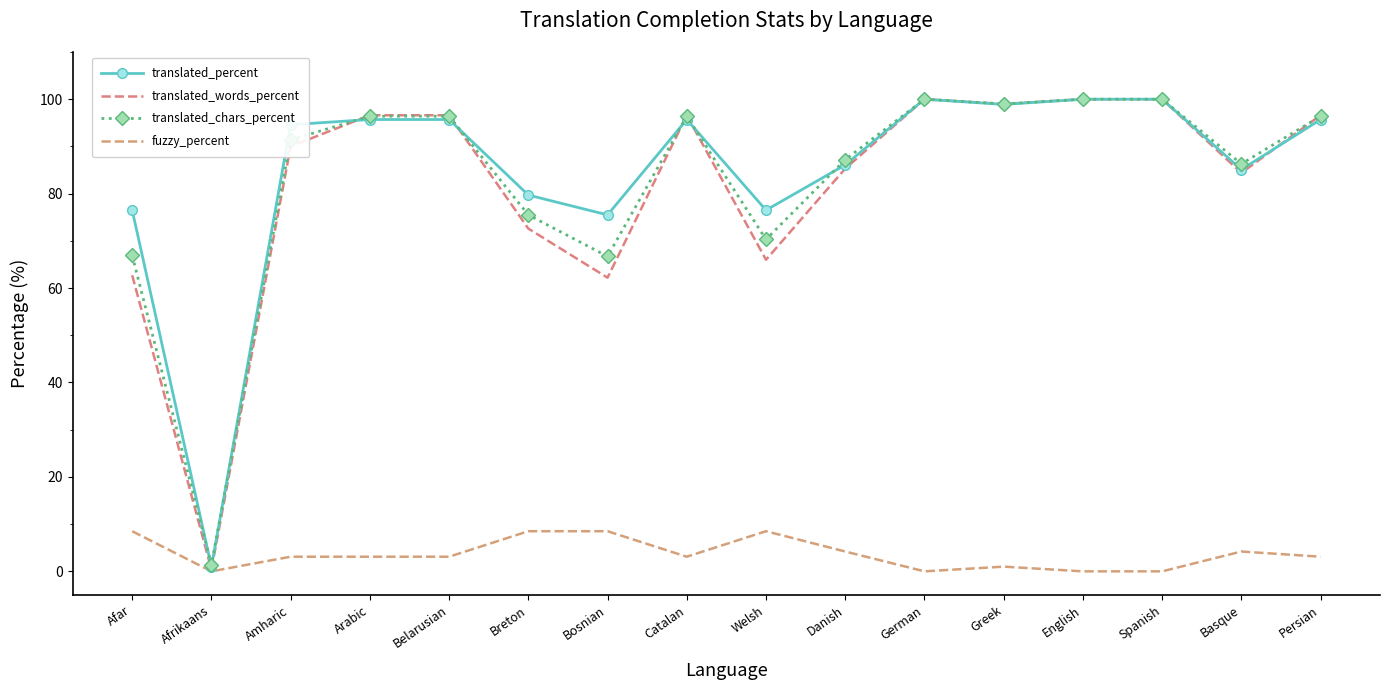

How many data points in fuzzy_percent are above 3?

11